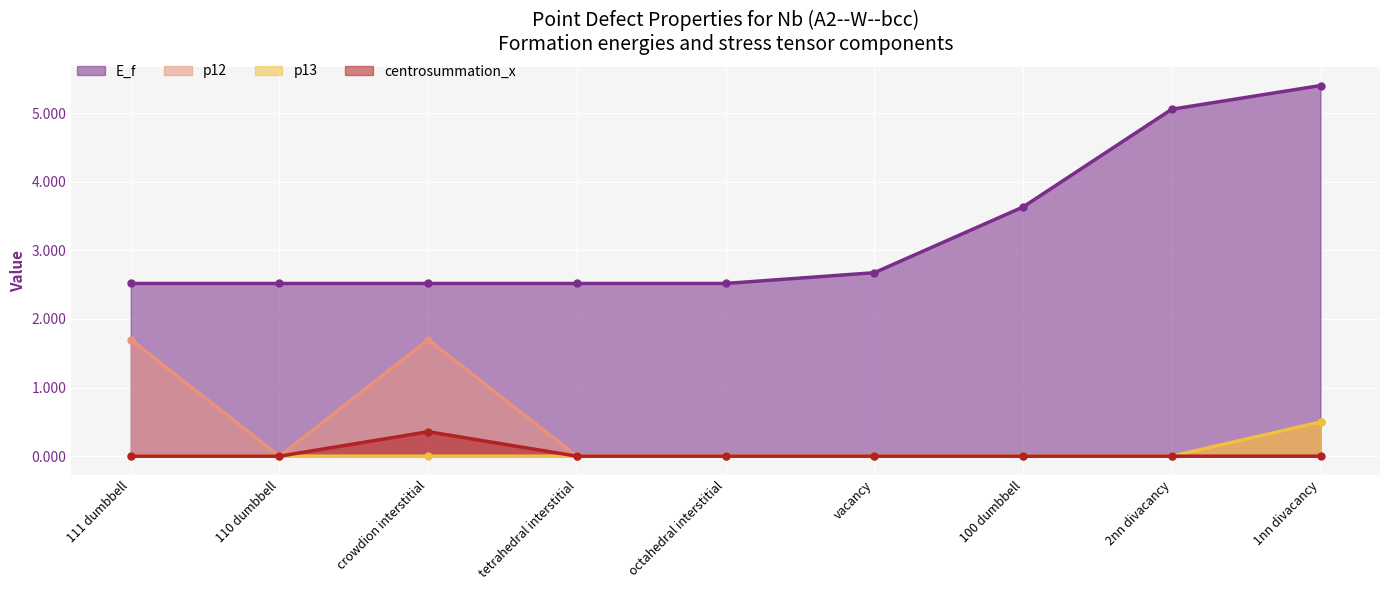

The p12 series shows 0.0 at octahedral interstitial. True or false?

True